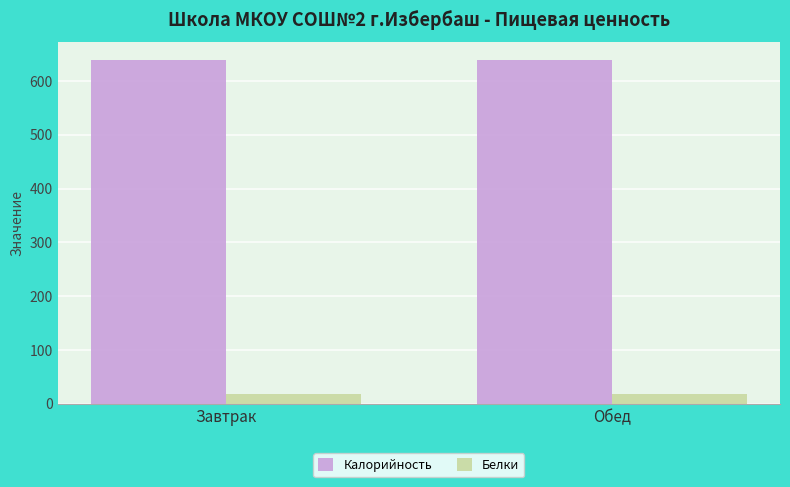

How many groups of bars are there?

2